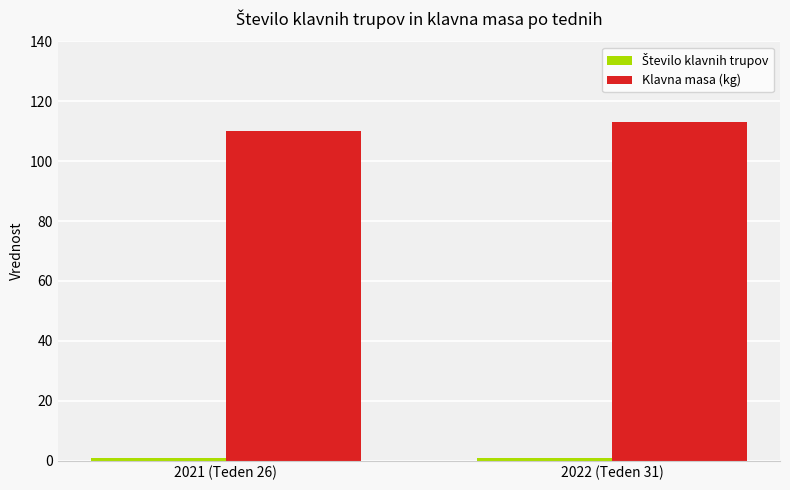

Is it true that Klavna masa (kg) equals 24 at 2021 (Teden 26)?

False